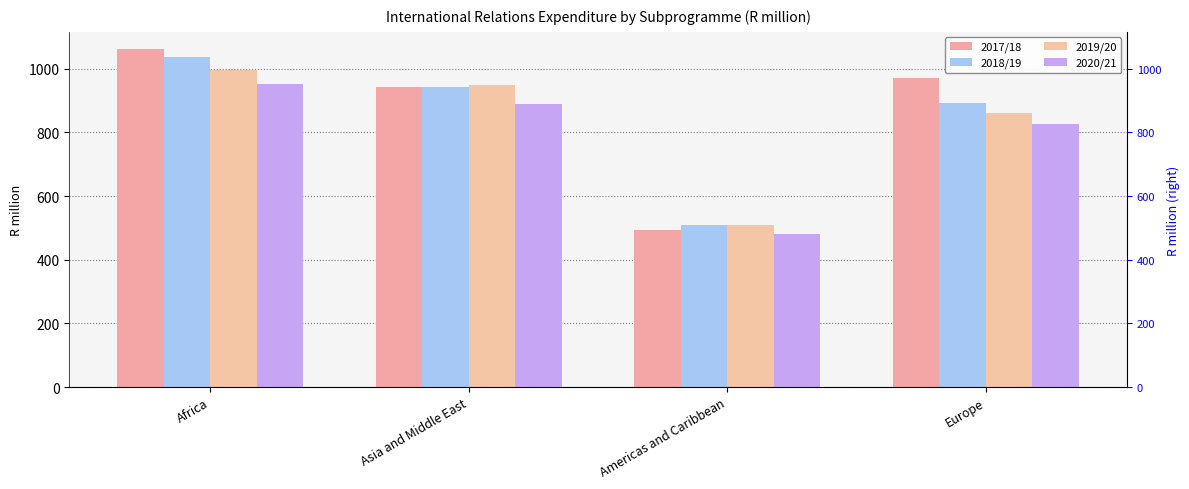

What is the greatest value displayed?

1062.1